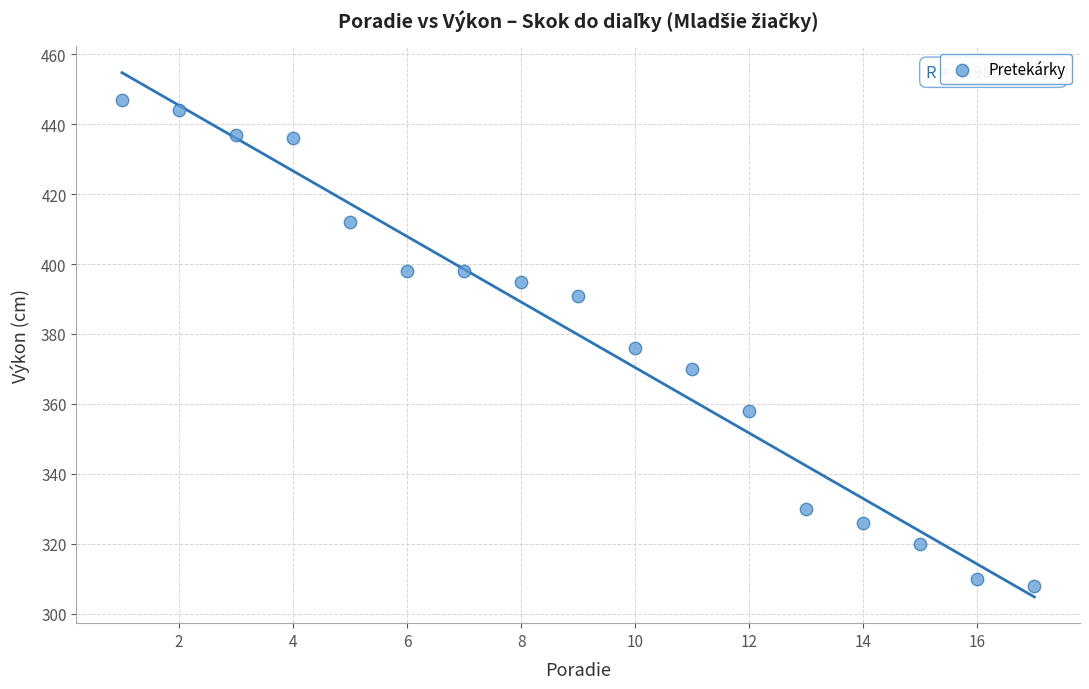

What is the range of Y values (max minus min)?

139